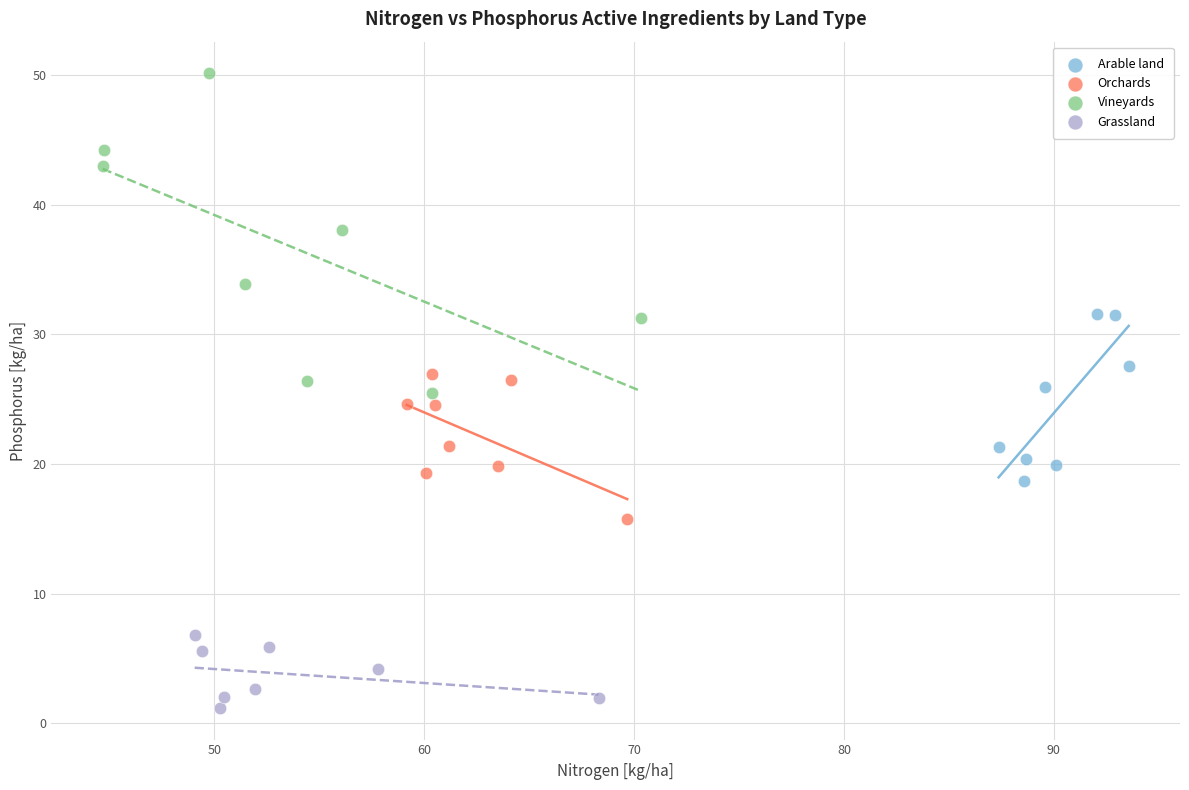

Which series contains the highest Y value?

Vineyards